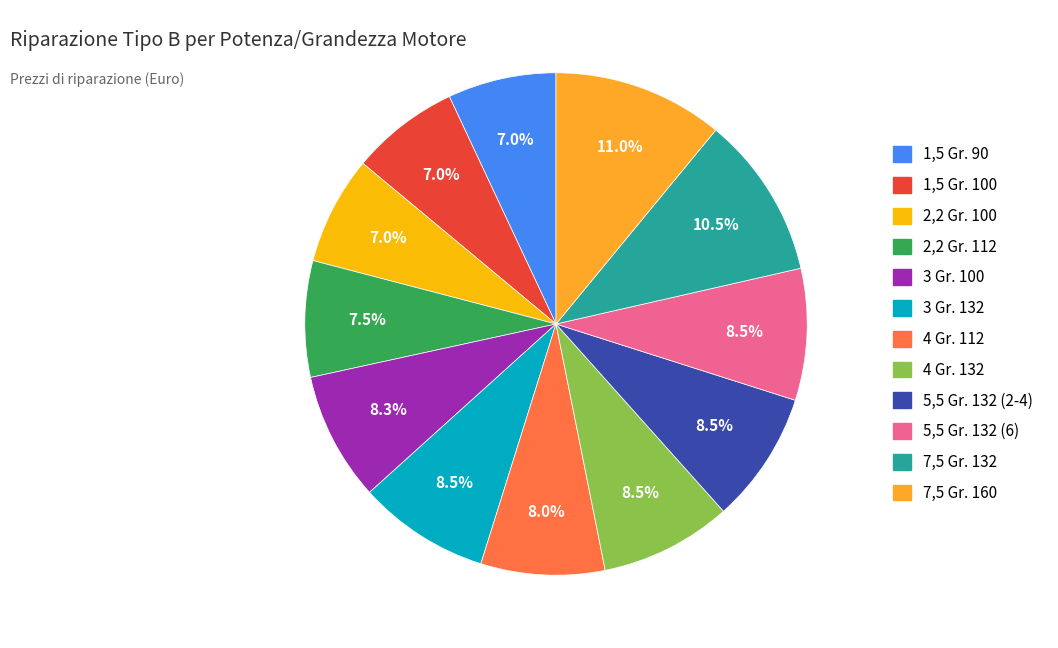

Does 4 Gr. 112 represent more than half of the total?

No